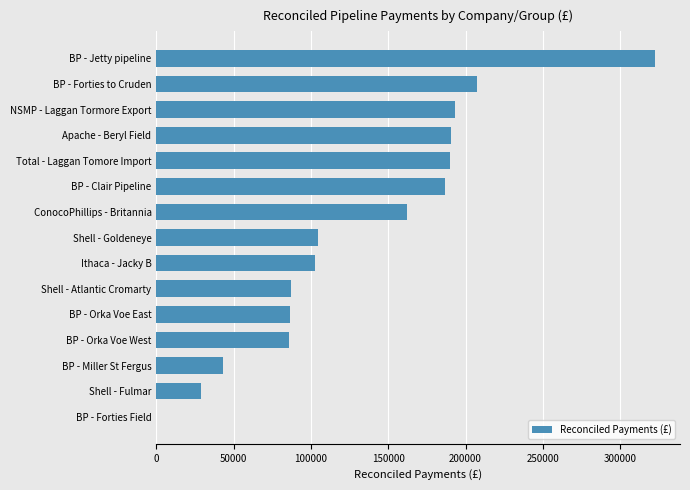

The chart shows a value of 86364.0 at BP - Orka Voe East. True or false?

True